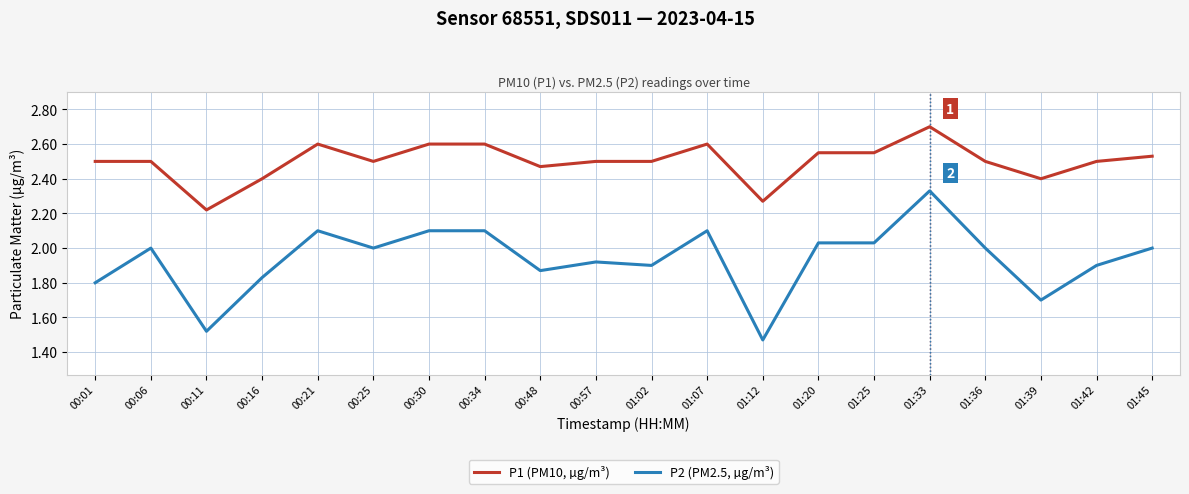

Rank the series at 01:12 from lowest to highest value.

P2 (PM2.5, µg/m³), P1 (PM10, µg/m³)